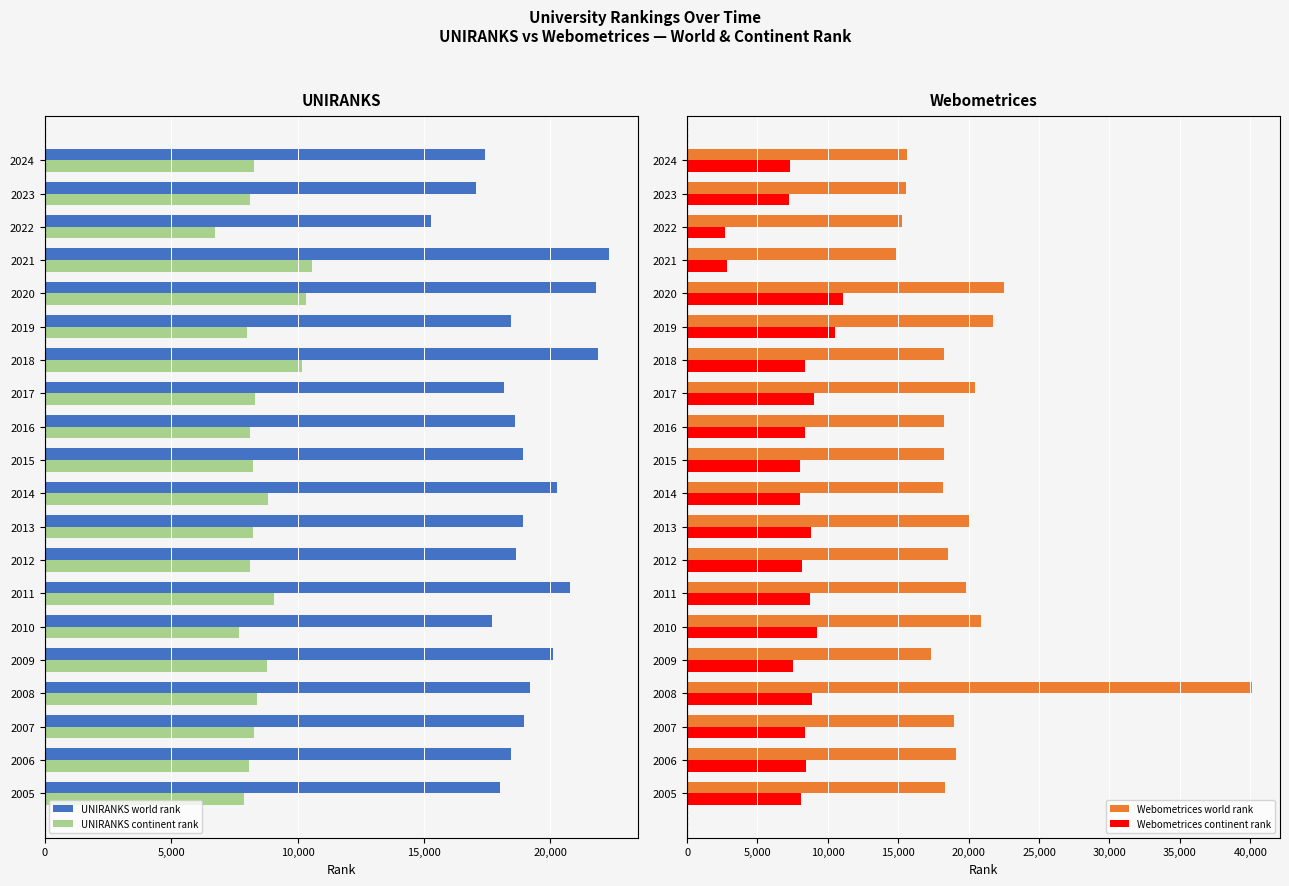

How many data points in UNIRANKS world rank are less than -18621?

10